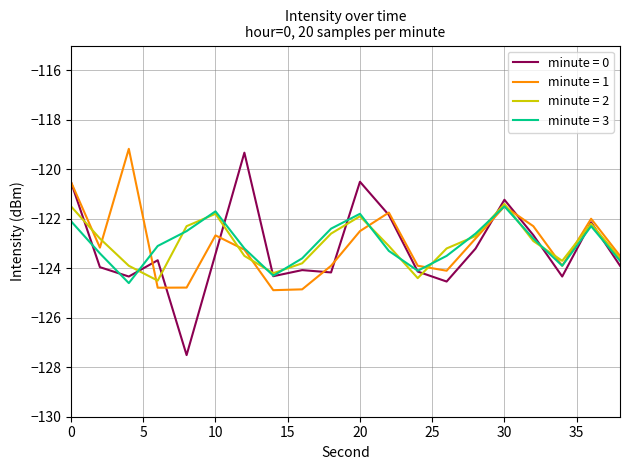

Does the chart display data point markers on the line(s)?

No